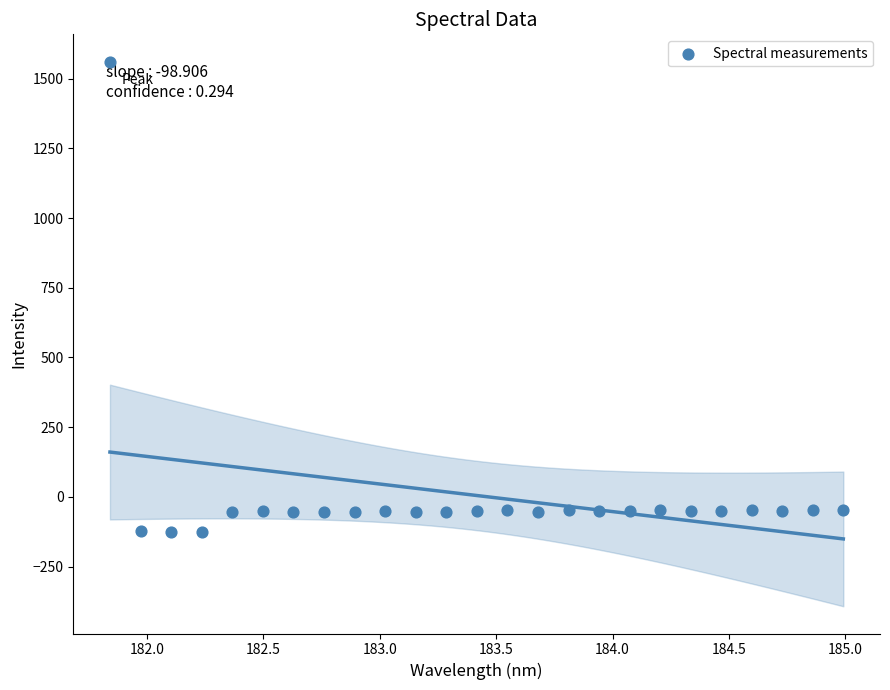

What is the range of Y values (max minus min)?

1687.8